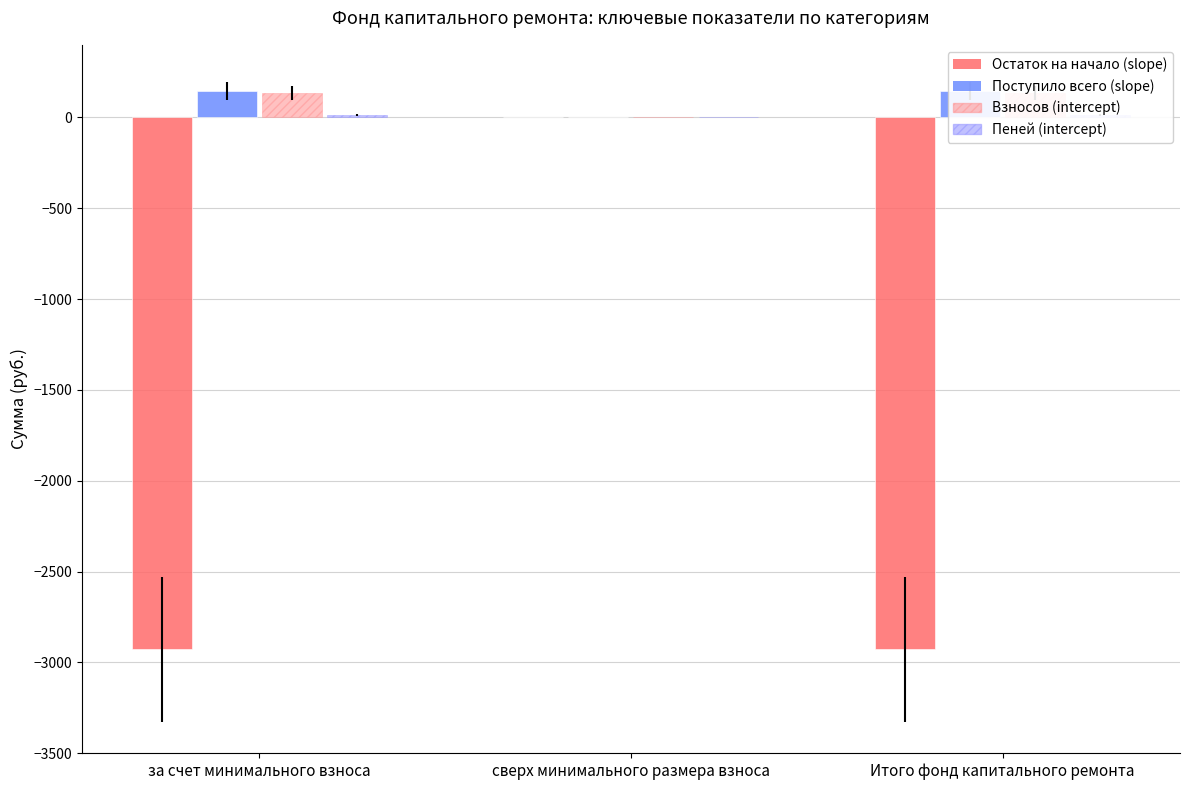

How many positive values does the Поступило всего (slope) series have?

2